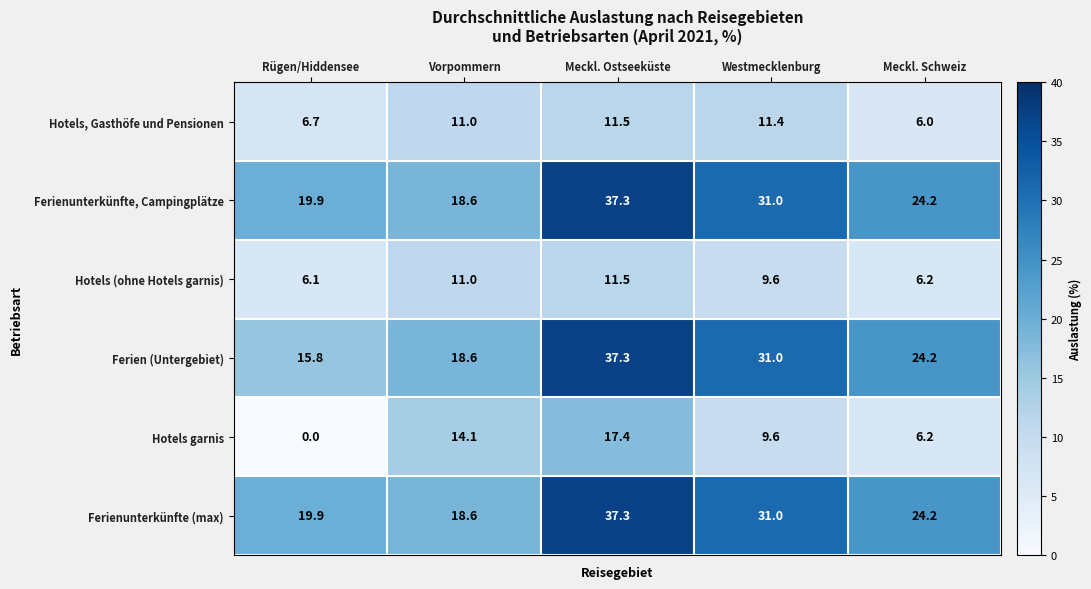

What is the total value across all series at Westmecklenburg?

123.6